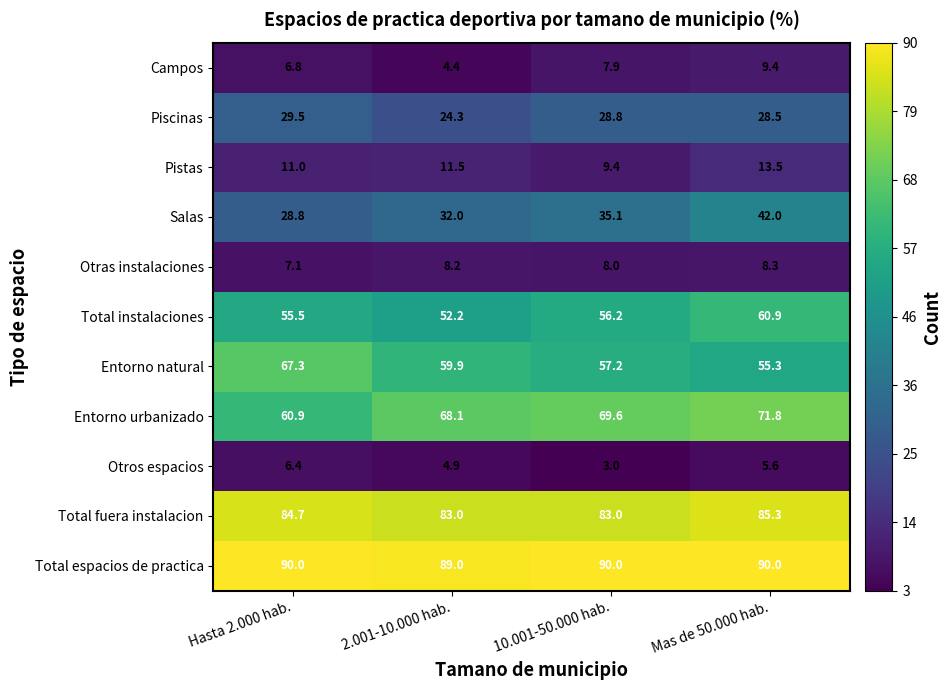

At Hasta 2.000 hab., list the series in order from largest to smallest.

Total espacios de practica, Total fuera instalacion, Entorno natural, Entorno urbanizado, Total instalaciones, Piscinas, Salas, Pistas, Otras instalaciones, Campos, Otros espacios